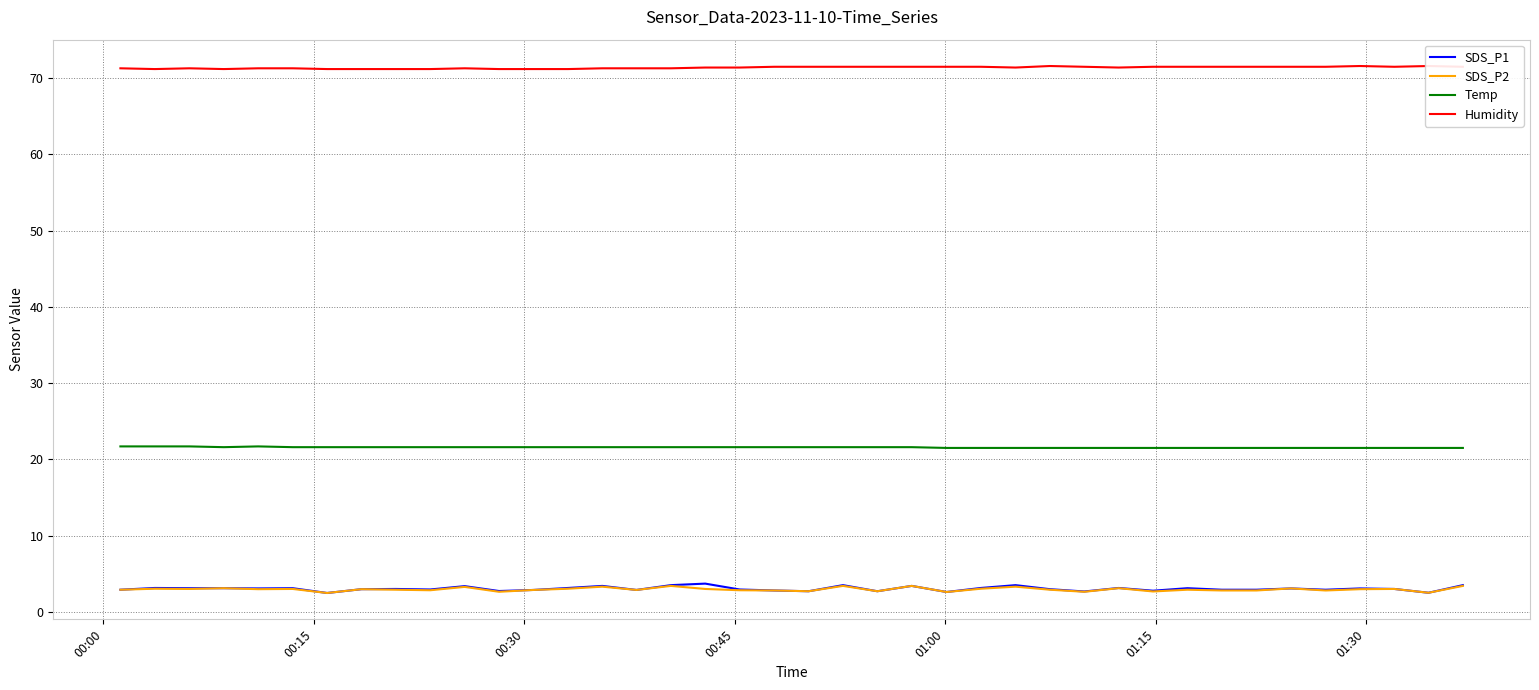

What is the highest value of the SDS_P2 series?

3.4